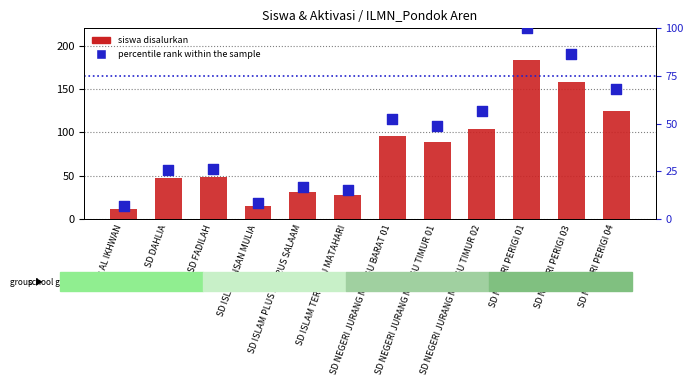

Is the value of percentile rank within the sample at SD ISLAM INSAN MULIA greater than the value of siswa disalurkan at SD ISLAM TERPADU MATAHARI?

No